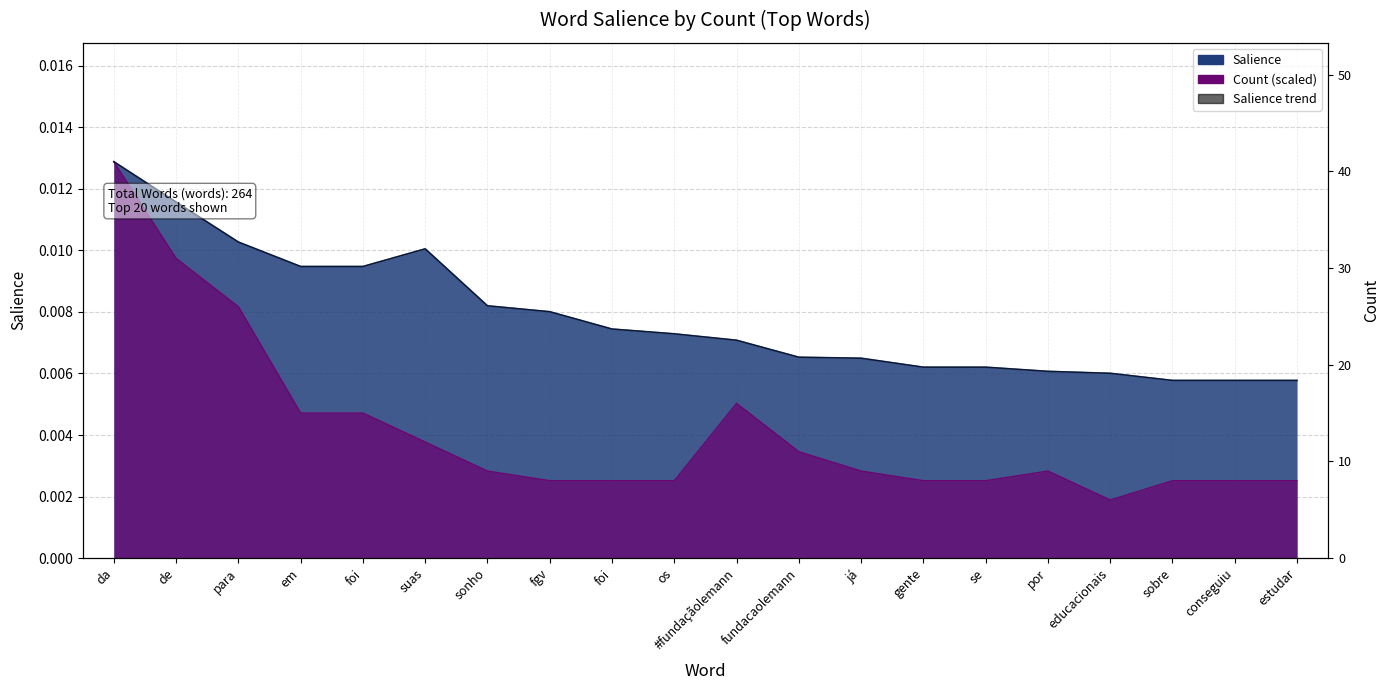

What is the label of the 3rd point from the left?

para